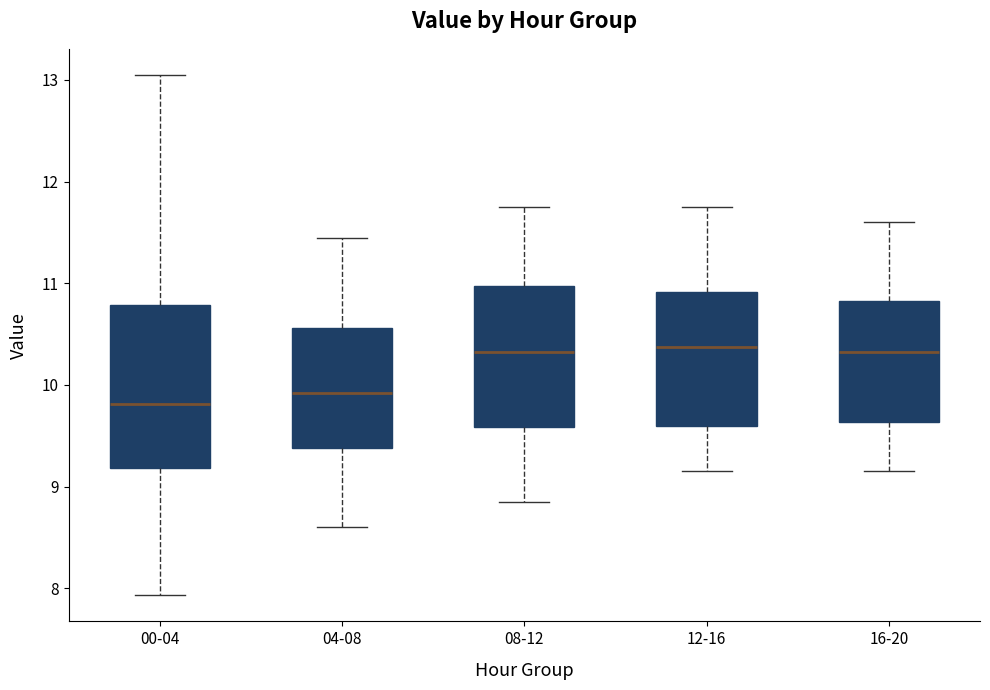

Comparing the boxes themselves (not the whiskers), which one is the tallest?

00-04